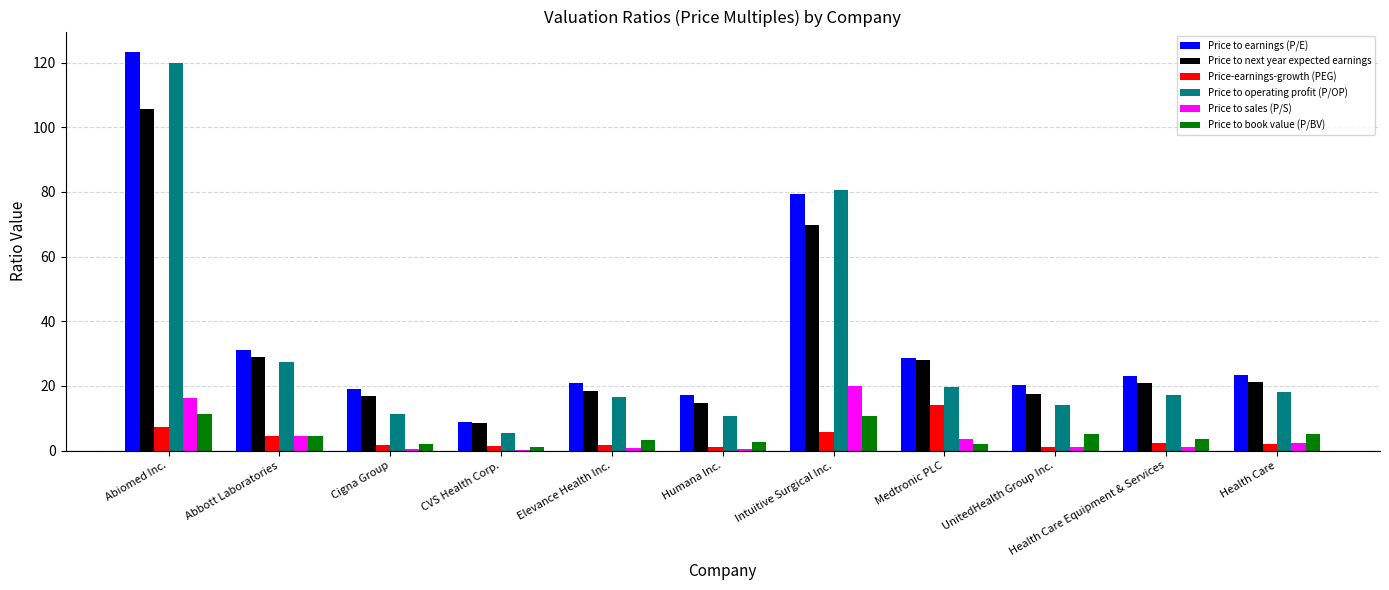

Which series changed the most between Abbott Laboratories and Health Care Equipment & Services?

Price to operating profit (P/OP)